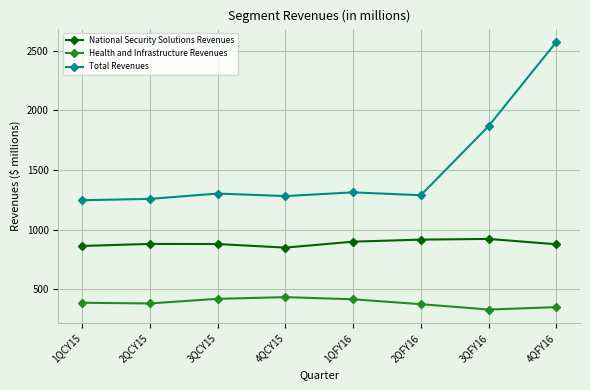

List the series in order of their peak value, lowest first.

Health and Infrastructure Revenues, National Security Solutions Revenues, Total Revenues